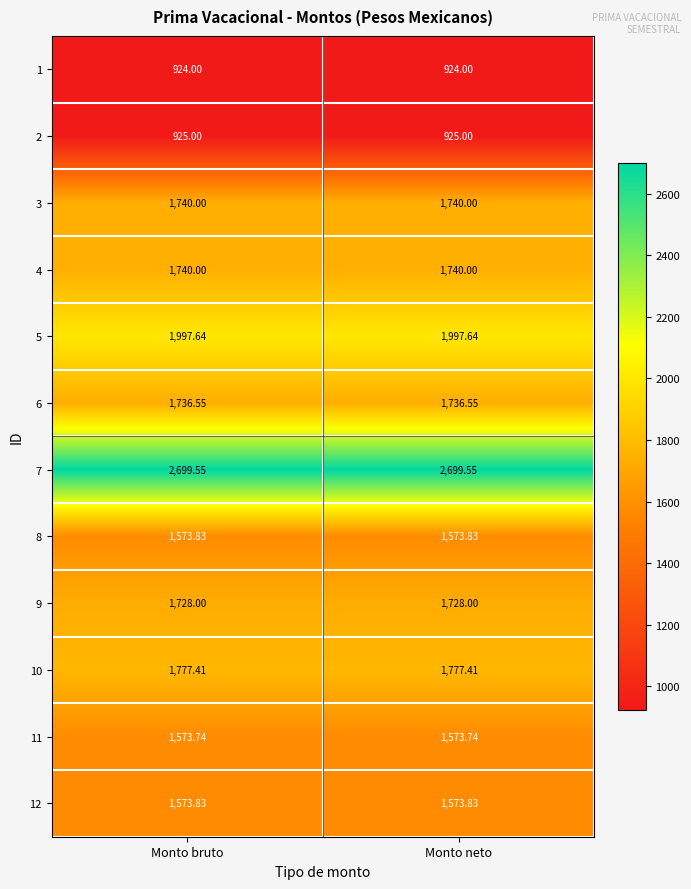

Between Monto neto and Monto bruto, which is larger?

Monto neto